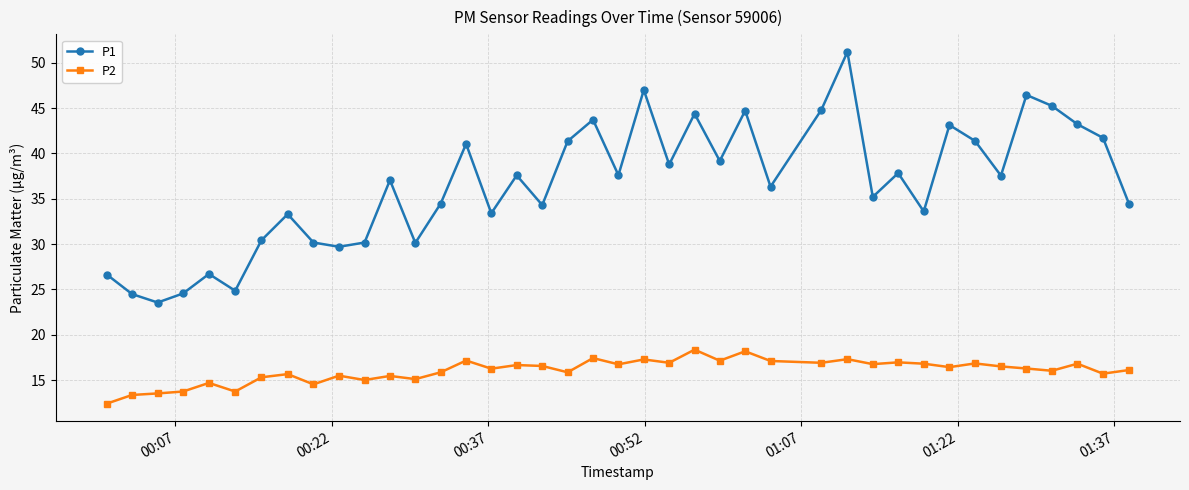

How many interior local valleys does the P1 series have?

13